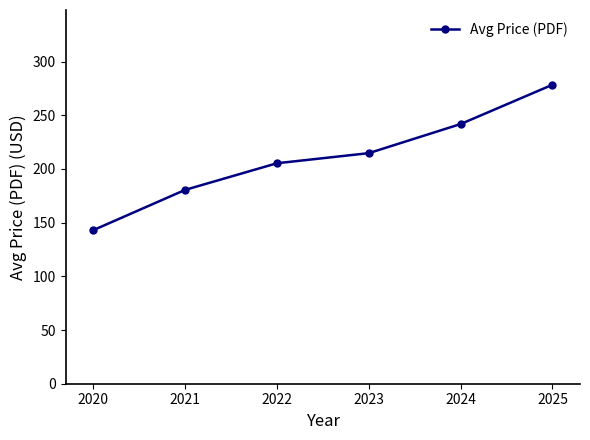

The chart shows a value of 379.9 at 2024. True or false?

False